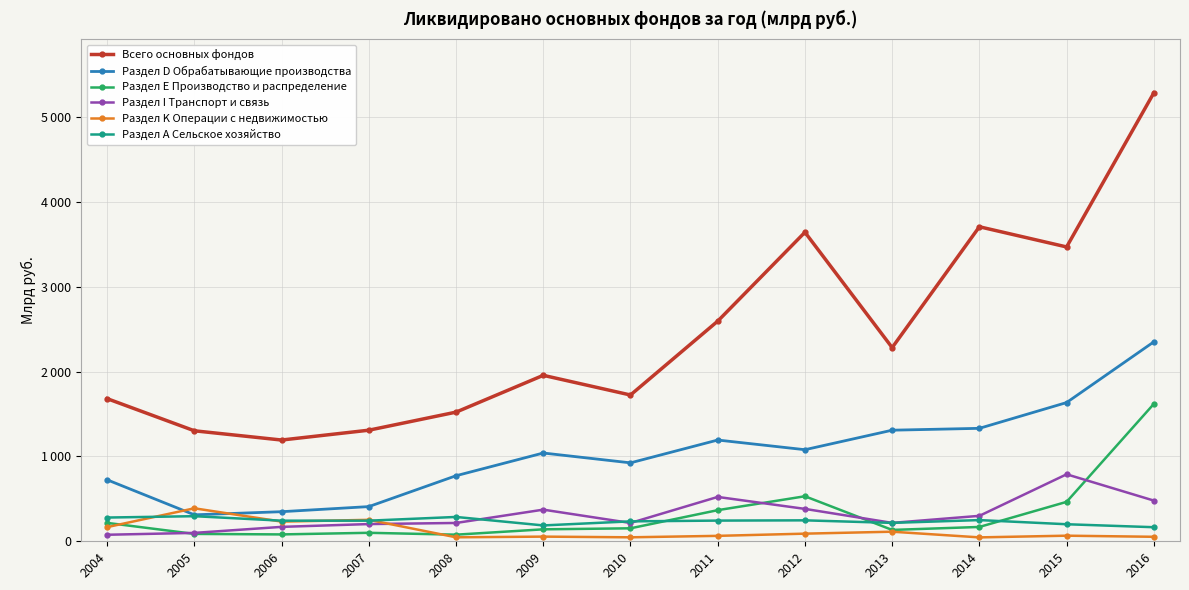

What are all the series names shown in the legend?

Всего основных фондов, Раздел D Обрабатывающие производства, Раздел Е Производство и распределение, Раздел I Транспорт и связь, Раздел K Операции с недвижимостью, Раздел А Сельское хозяйство